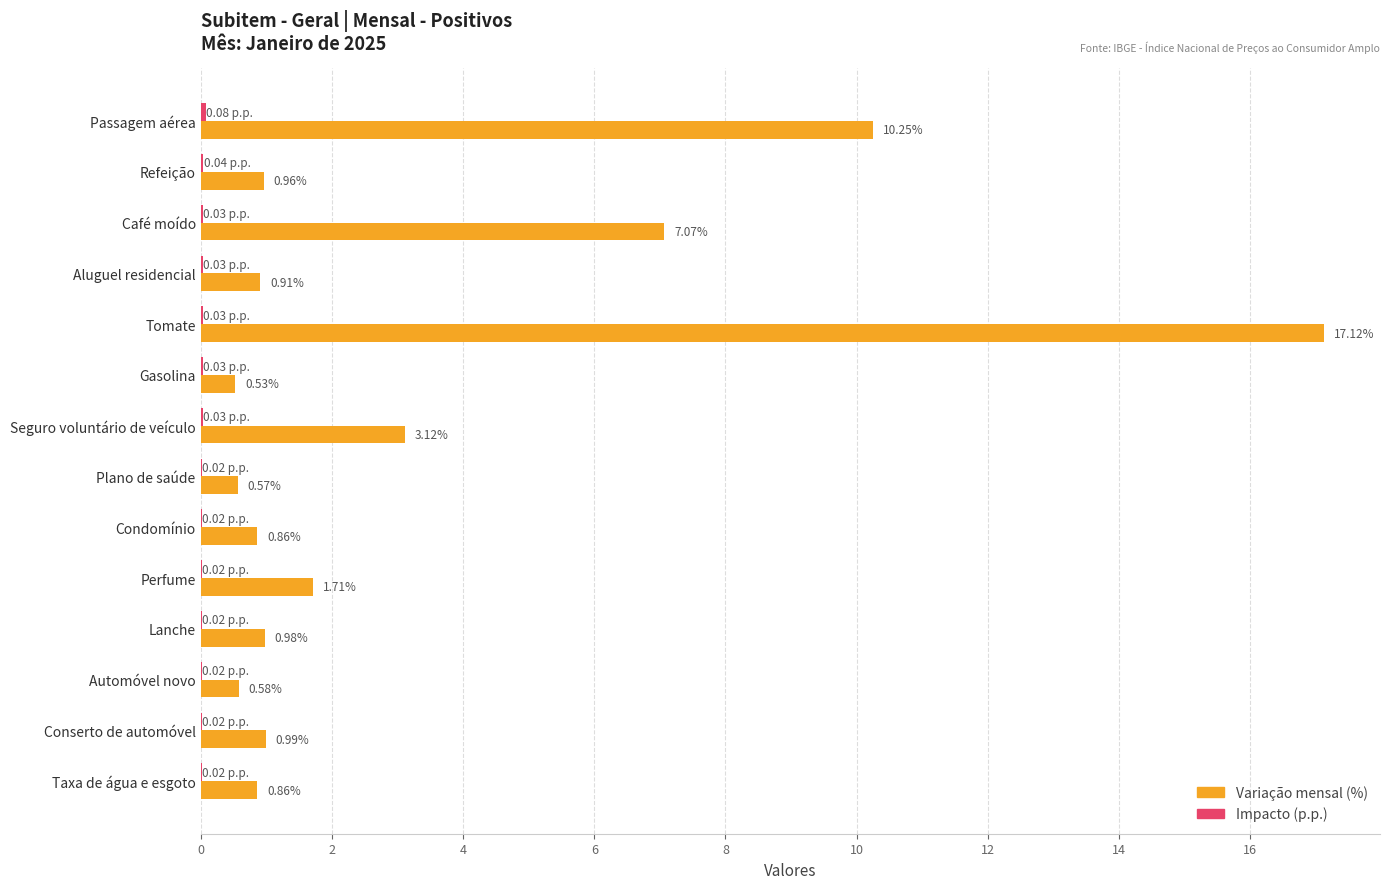

At which label is Variação mensal (%) closest to 8?

Café moído